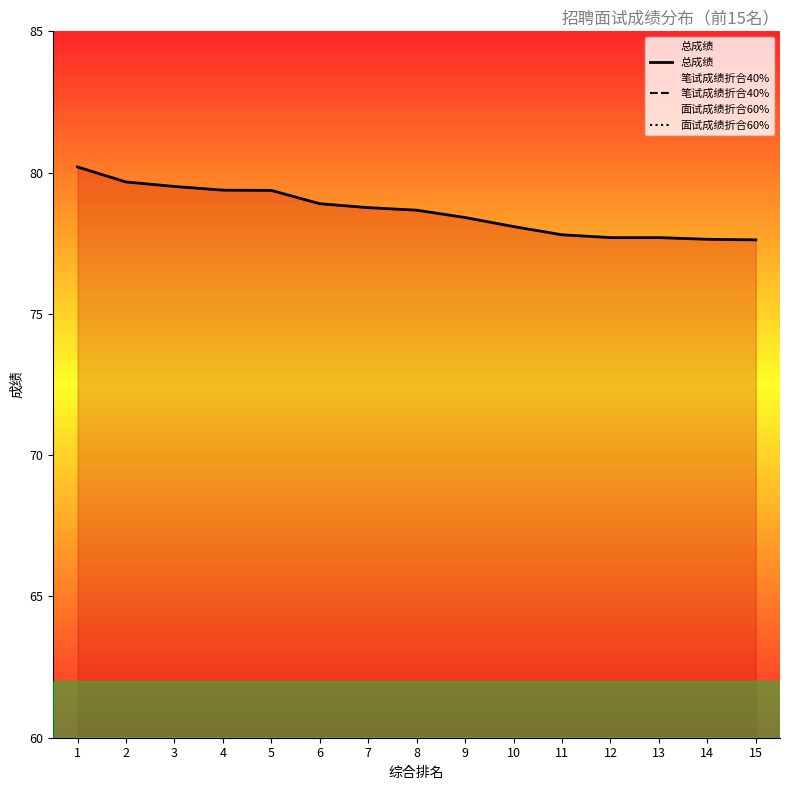

What is the difference between the maximum and minimum values in the 面试成绩折合60% series?

3.1